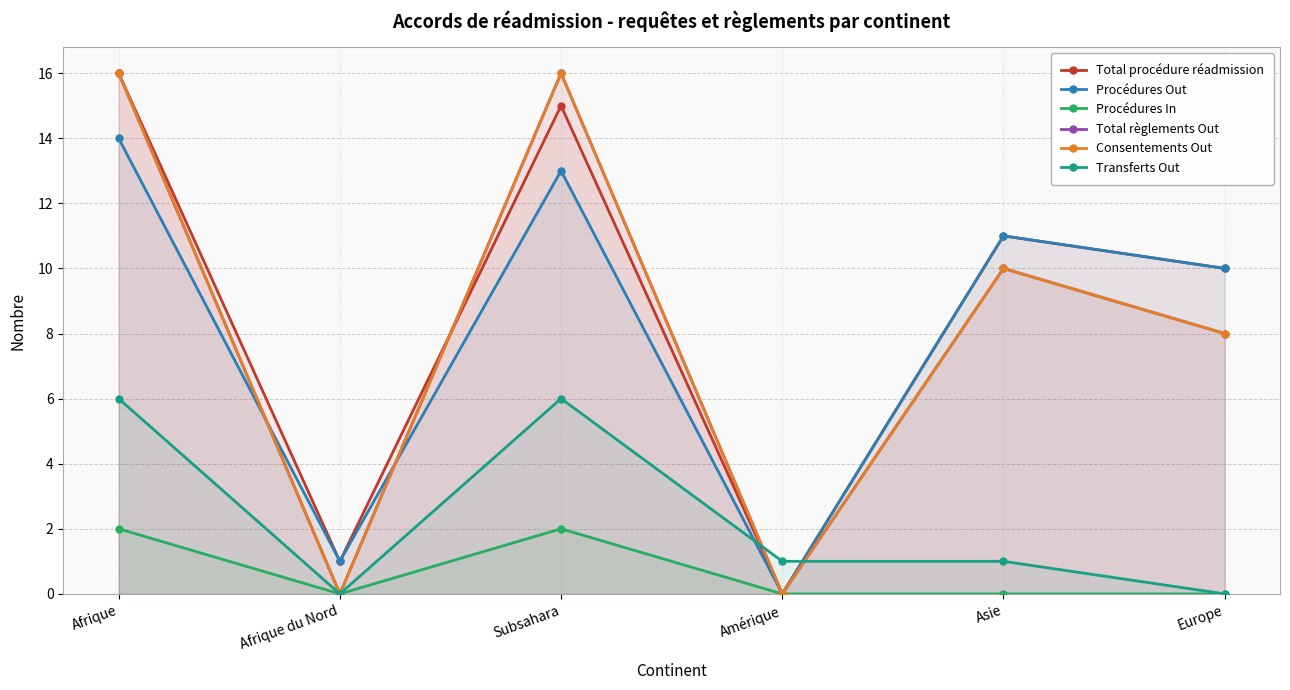

True or false: Total règlements Out and Procédures Out cross at least once.

True